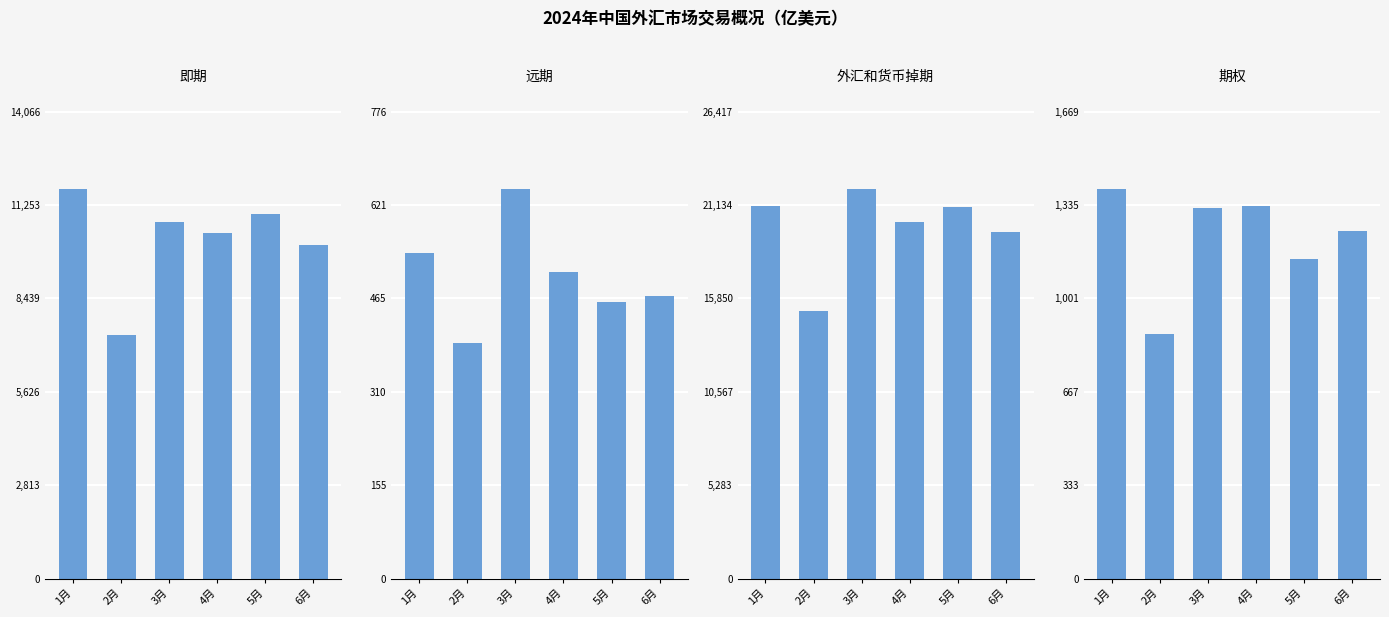

Reading left to right, list all the values displayed in this chart.

即期: 11722.0	7338.5	10725.9	10407.2	10988.5	10058.2
远期: 542.1	392.4	647.1	509.8	460.3	470.0
外汇和货币掉期: 21062.0	15123.9	22014.9	20196.1	21022.7	19609.9
期权: 1391.3	875.2	1324.4	1332.5	1142.9	1244.1